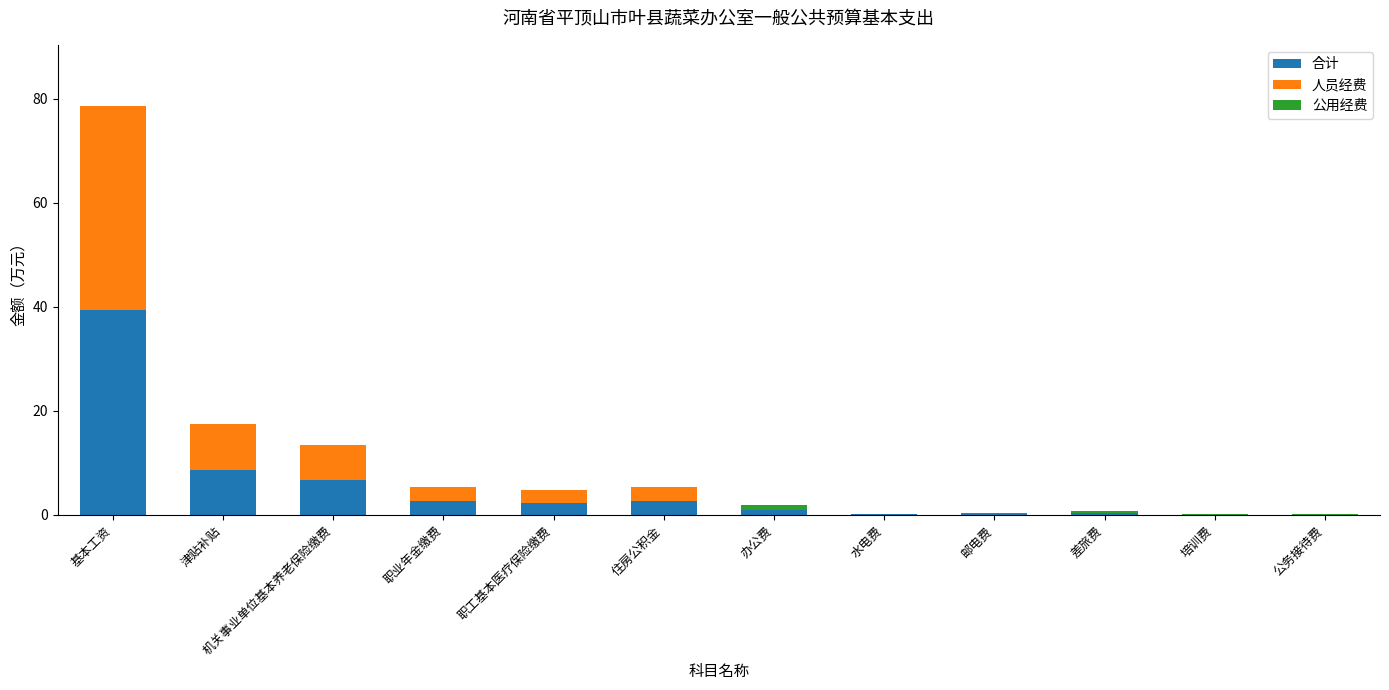

At which category is the sum across all series the highest?

基本工资